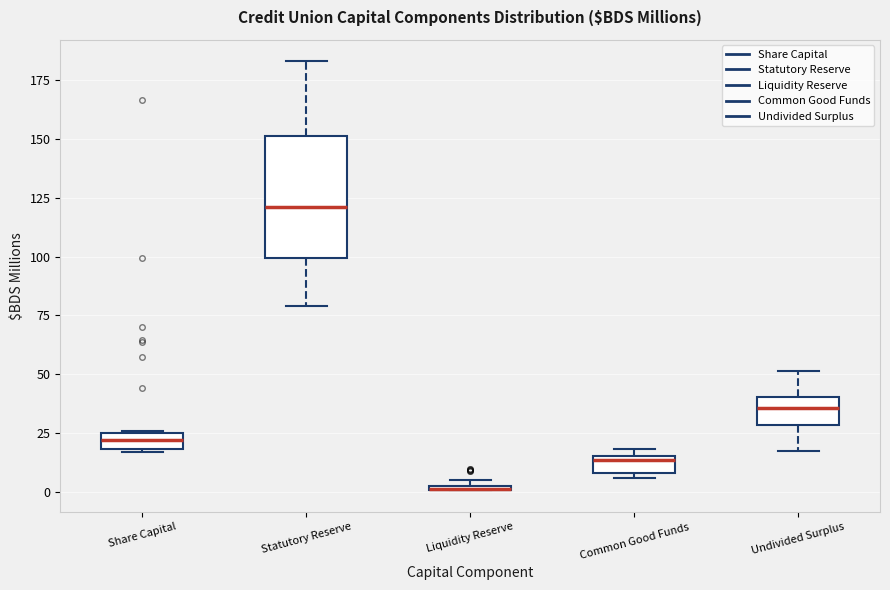

Where does the median line of the box for Statutory Reserve sit on the y-axis? The values are not printed on the chart, so give them approximately, as read against the axis.

120